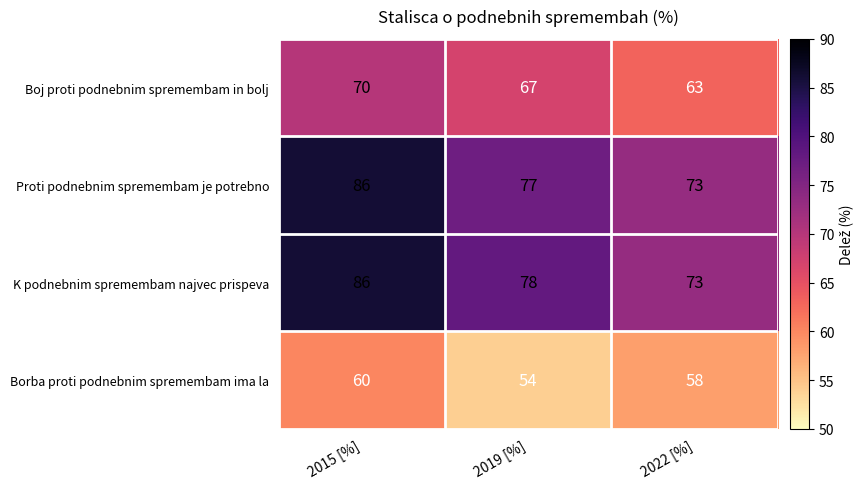

Which category has the highest value across all series?

2015 [%]